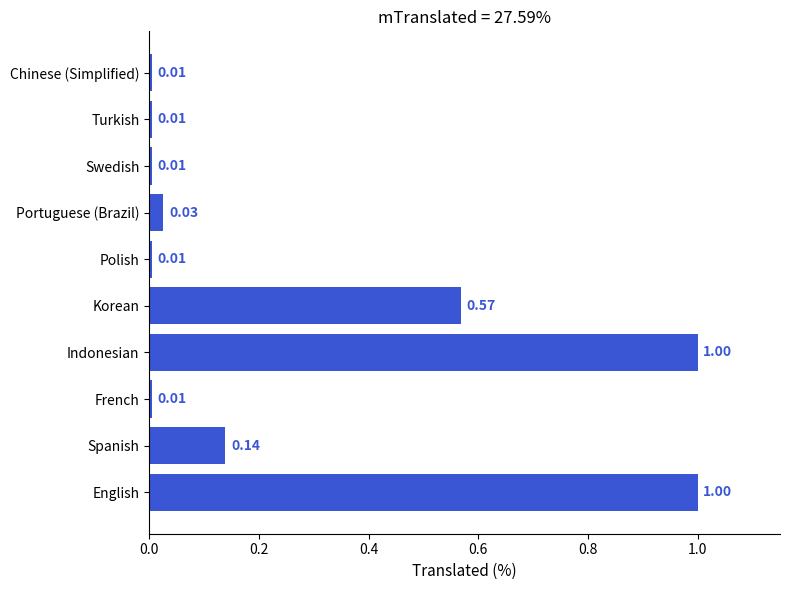

Between English and Swedish, which is larger?

English